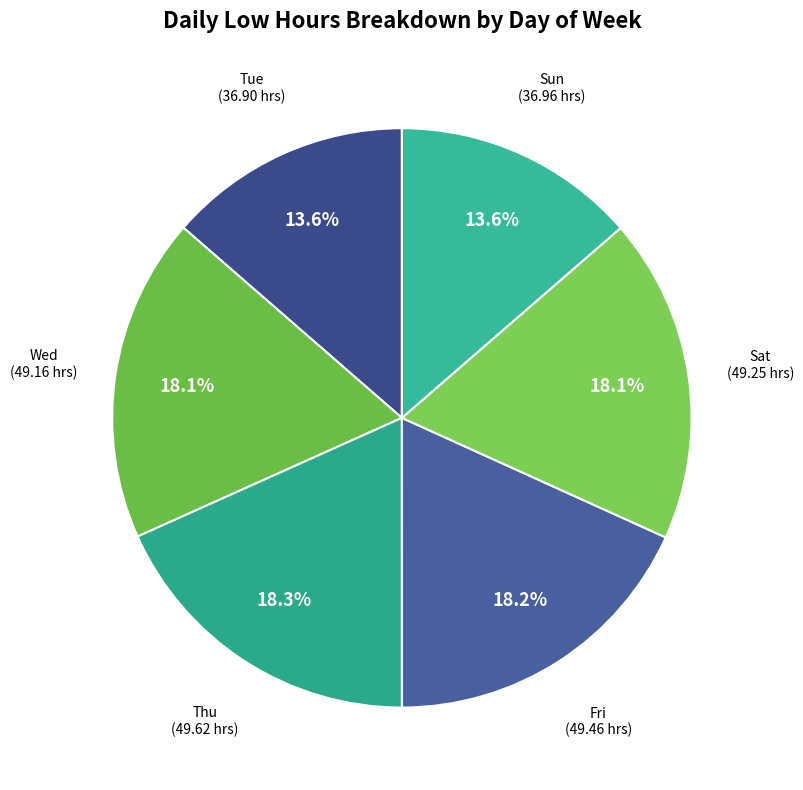

Which slice is the largest?

20-Thu